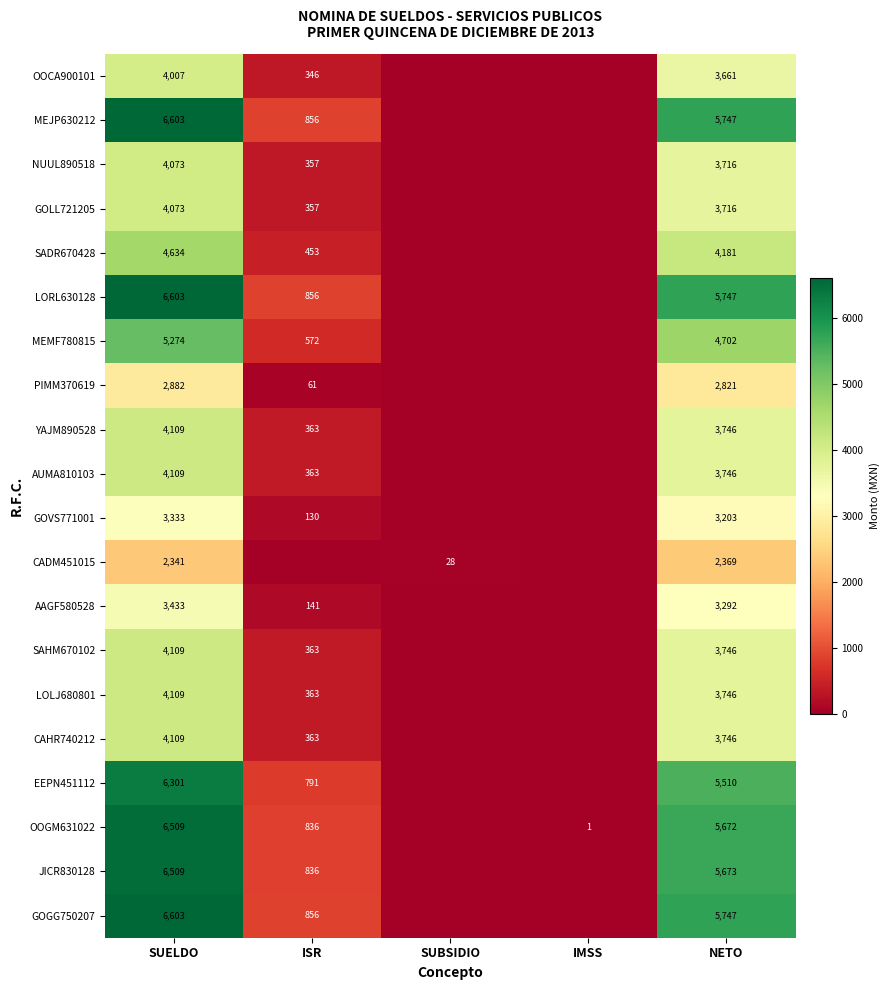

True or false: MEJP630212 has a value of 856 at ISR.

True